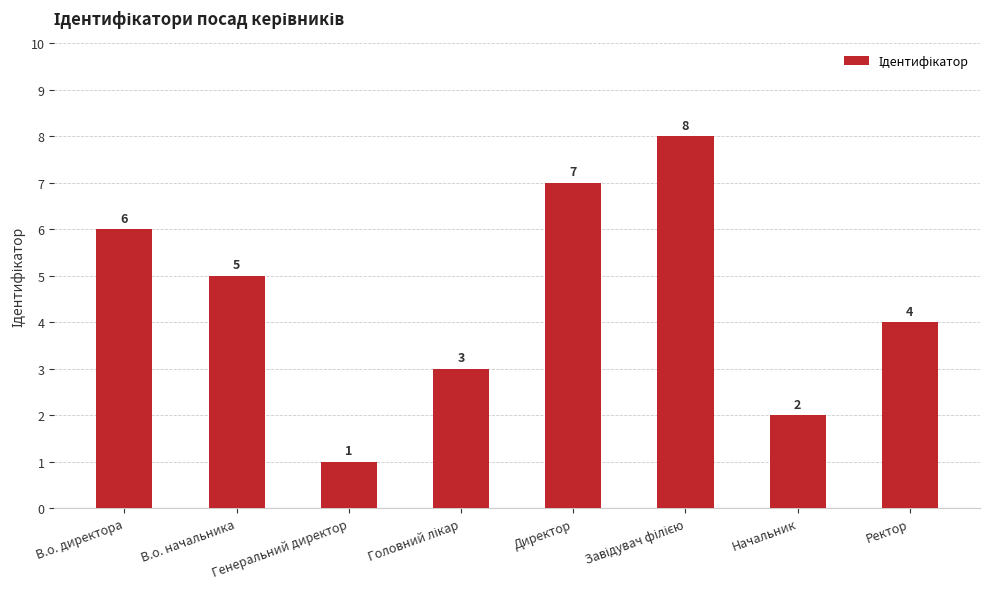

Is it true that the value at В.о. директора is 10?

False